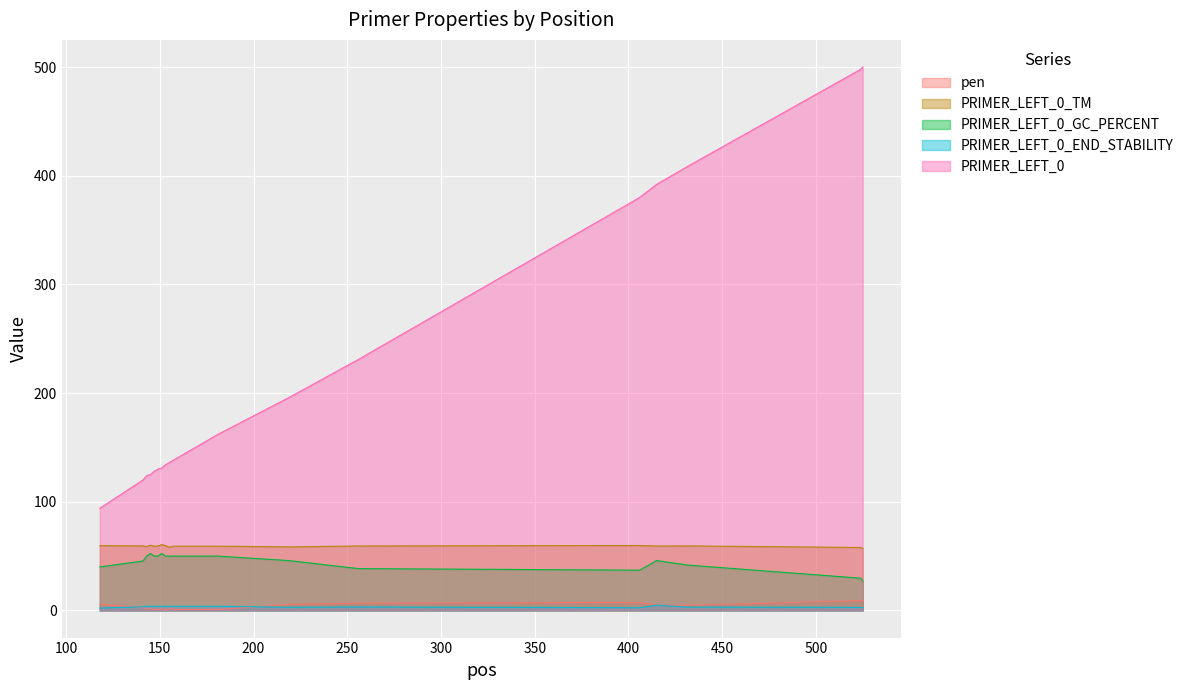

Where is PRIMER_LEFT_0 nearest to the value 297?

256